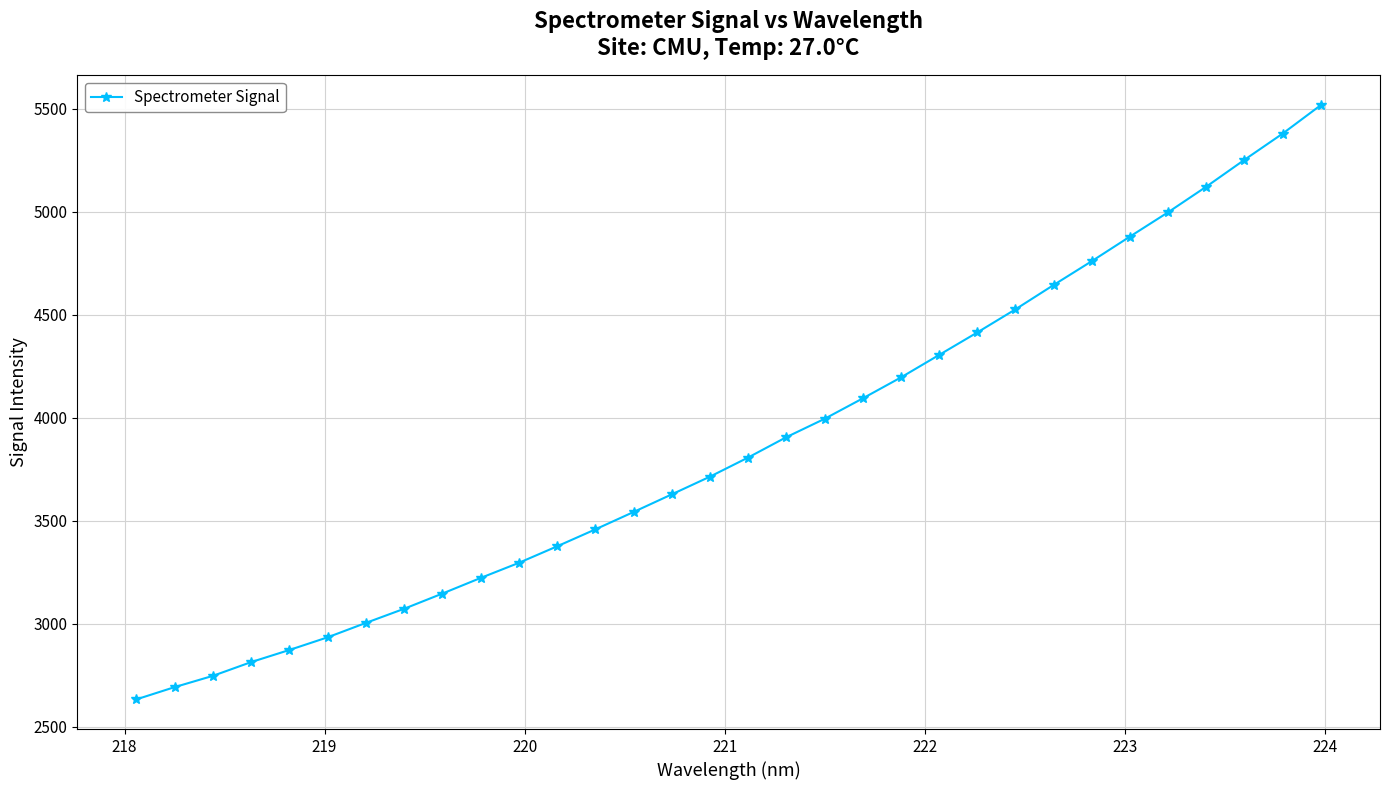

What is the value of the 1st point from the left?

2634.0